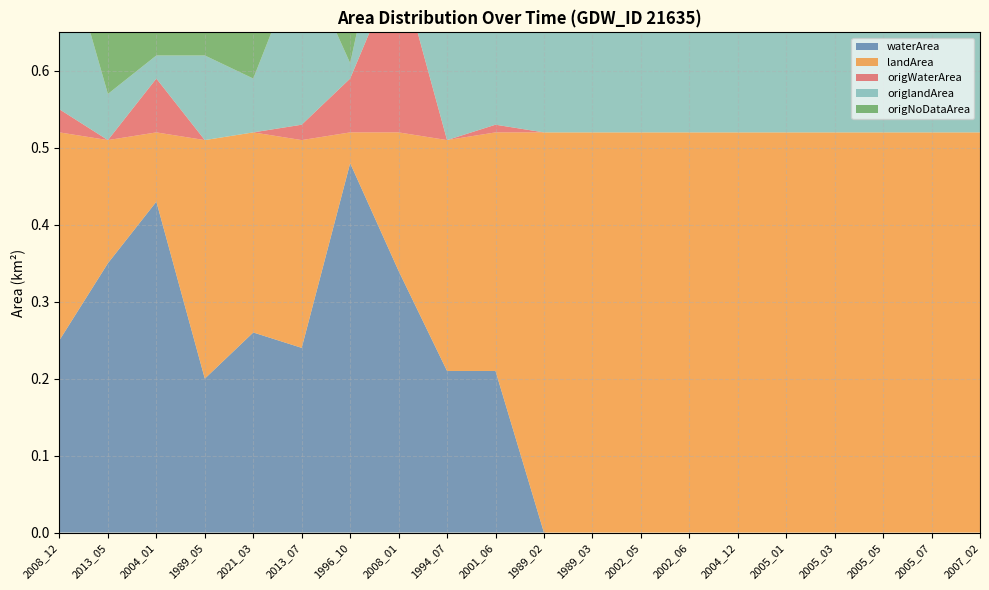

Reading left to right, transcribe all the data shown in this chart.

waterArea: 2008_12=0.2	2013_05=0.3	2004_01=0.4	1989_05=0.2	2021_03=0.3	2013_07=0.2	1996_10=0.5	2008_01=0.3	1994_07=0.2	2001_06=0.2	1989_02=0.0	1989_03=0.0	2002_05=0.0	2002_06=0.0	2004_12=0.0	2005_01=0.0	2005_03=0.0	2005_05=0.0	2005_07=0.0	2007_02=0.0
landArea: 2008_12=0.3	2013_05=0.2	2004_01=0.1	1989_05=0.3	2021_03=0.3	2013_07=0.3	1996_10=0.0	2008_01=0.2	1994_07=0.3	2001_06=0.3	1989_02=0.5	1989_03=0.5	2002_05=0.5	2002_06=0.5	2004_12=0.5	2005_01=0.5	2005_03=0.5	2005_05=0.5	2005_07=0.5	2007_02=0.5
origWaterArea: 2008_12=0.0	2013_05=0.0	2004_01=0.1	1989_05=0.0	2021_03=0.0	2013_07=0.0	1996_10=0.1	2008_01=0.2	1994_07=0.0	2001_06=0.0	1989_02=0.0	1989_03=0.0	2002_05=0.0	2002_06=0.0	2004_12=0.0	2005_01=0.0	2005_03=0.0	2005_05=0.0	2005_07=0.0	2007_02=0.0
origlandArea: 2008_12=0.2	2013_05=0.1	2004_01=0.0	1989_05=0.1	2021_03=0.1	2013_07=0.2	1996_10=0.0	2008_01=0.2	1994_07=0.3	2001_06=0.3	1989_02=0.5	1989_03=0.5	2002_05=0.5	2002_06=0.5	2004_12=0.5	2005_01=0.5	2005_03=0.5	2005_05=0.5	2005_07=0.5	2007_02=0.5
origNoDataArea: 2008_12=0.2	2013_05=0.5	2004_01=0.4	1989_05=0.4	2021_03=0.5	2013_07=0.3	1996_10=0.4	2008_01=0.1	1994_07=0.2	2001_06=0.2	1989_02=0.0	1989_03=0.0	2002_05=0.0	2002_06=0.0	2004_12=0.0	2005_01=0.0	2005_03=0.0	2005_05=0.0	2005_07=0.0	2007_02=0.0